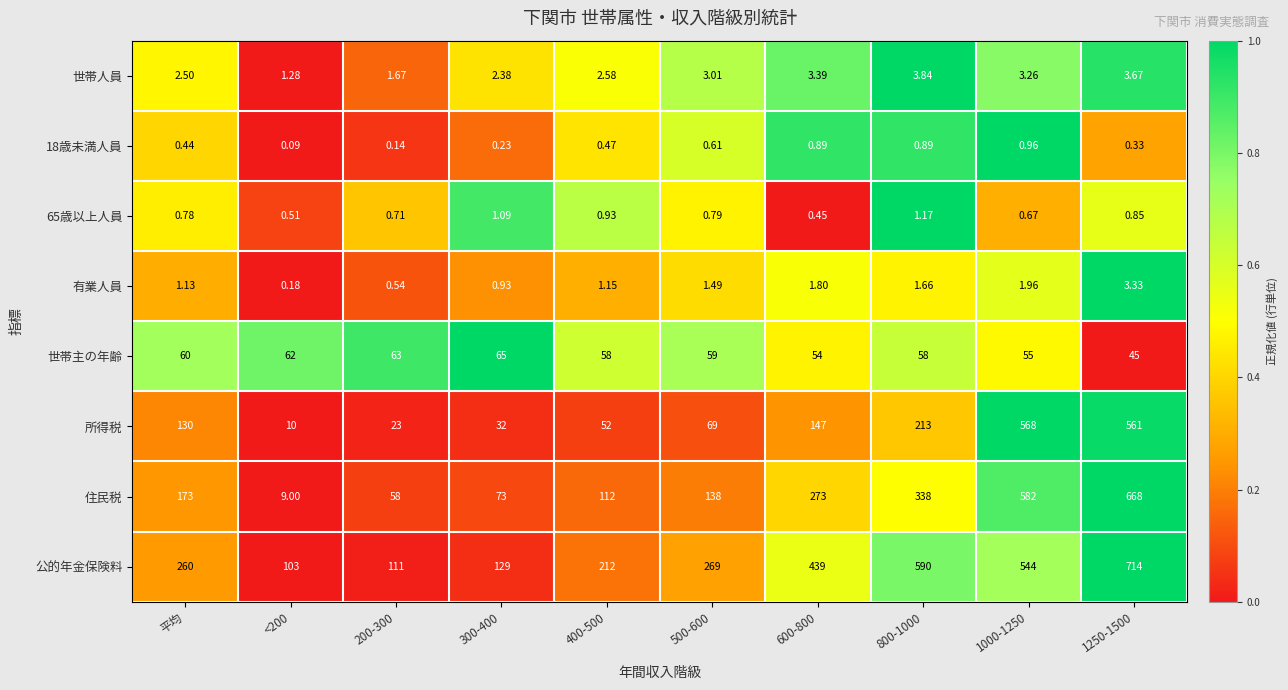

Which label corresponds to the smallest value in the chart?

<200